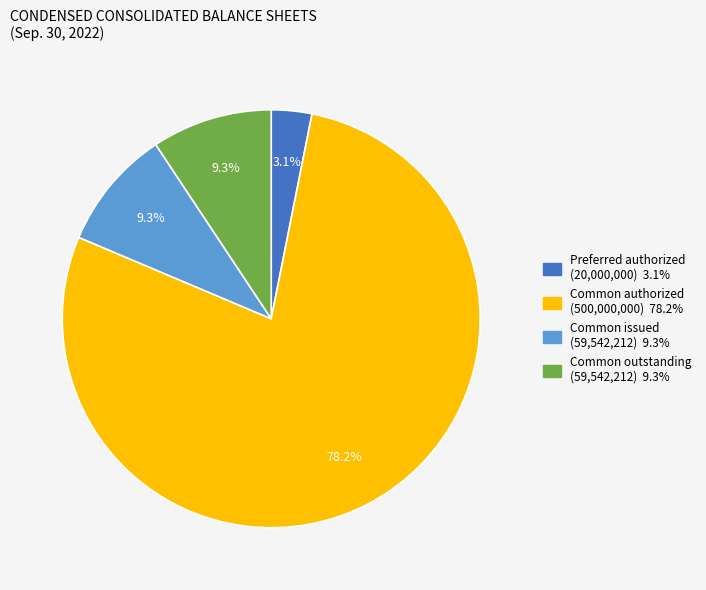

Is there a majority slice in this chart?

Yes